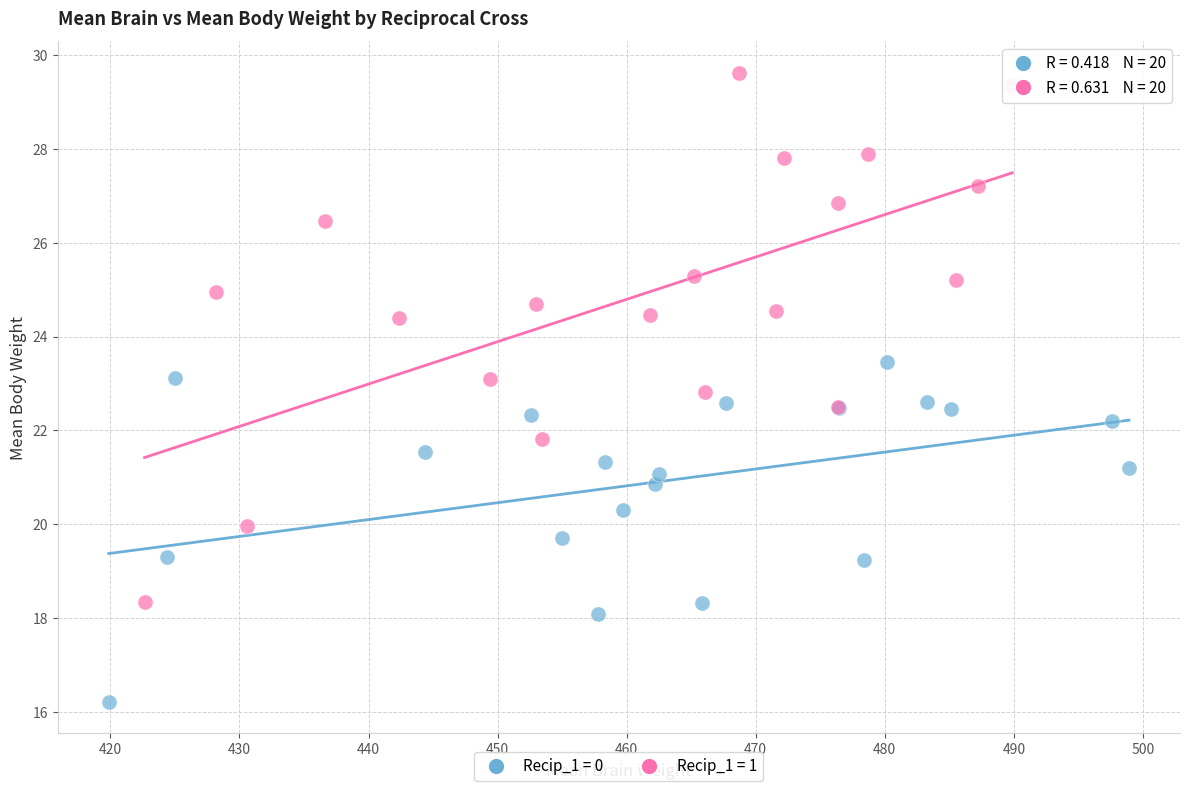

Which series contains the highest Y value?

Recip_1 = 1